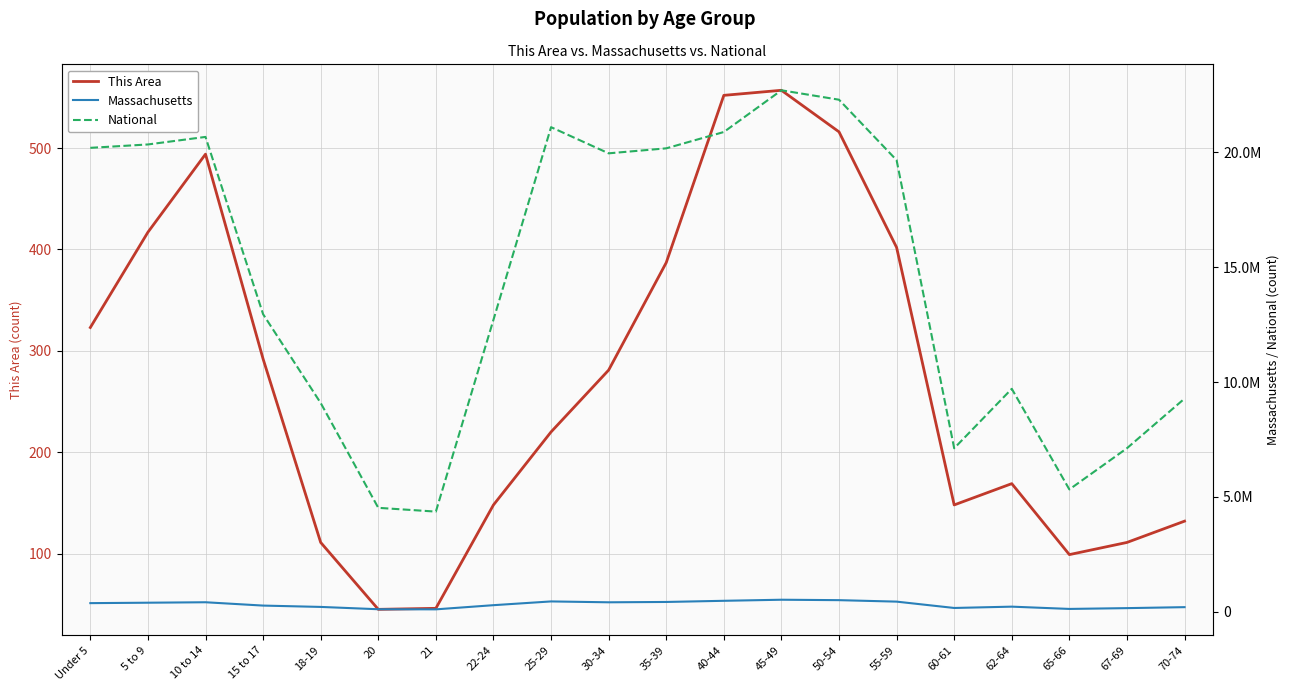

What is the sum of the National values at 40-44 and 50-54?

43189089